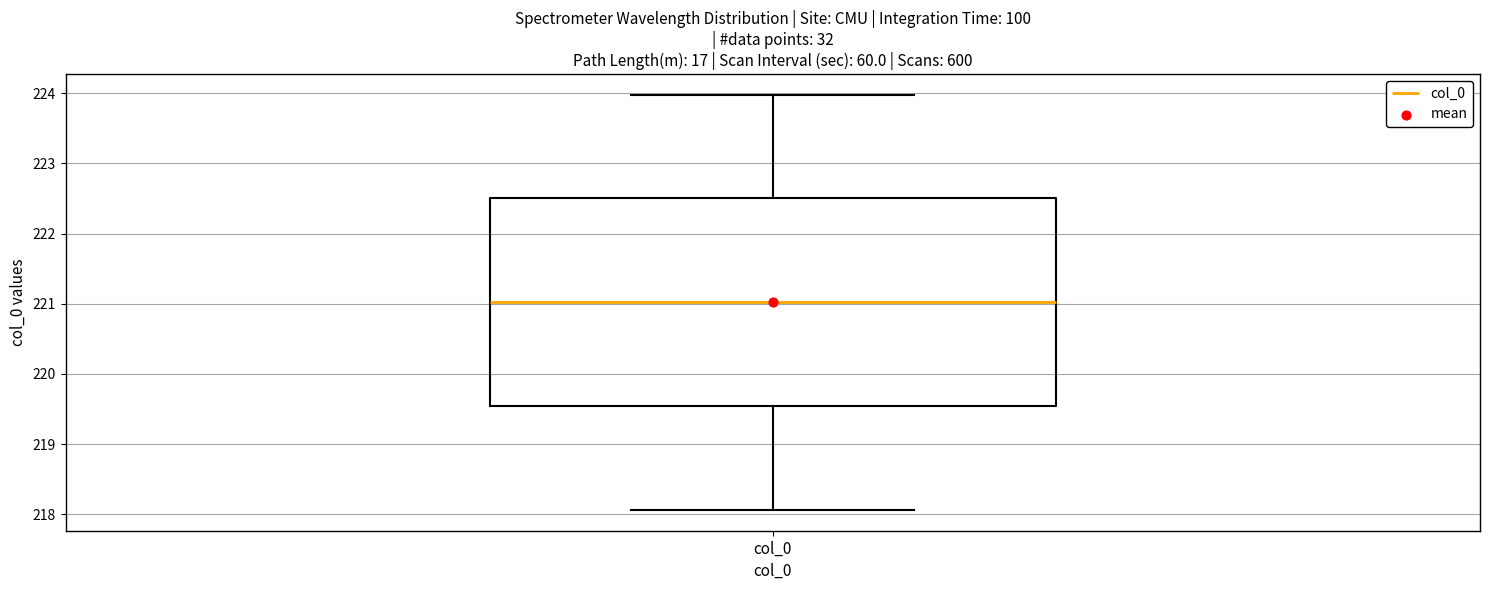

Transcribe this box plot: give where the median line is, the range the box spans, and where the two whiskers end, as read against the y-axis. The values are not printed on the chart, so give them approximately, as read against the axis.

median 221.0, box 219.5 to 222.5, whiskers 218.1 to 224.0